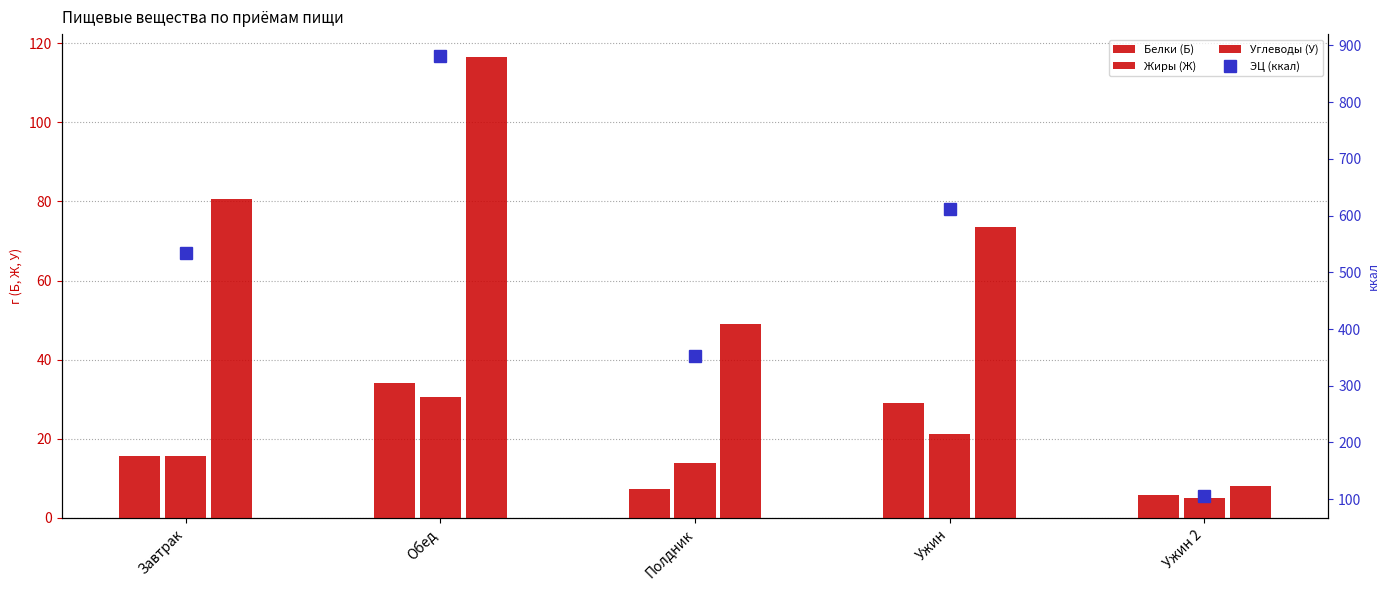

What is the average value of the Белки (Б) series?

18.4